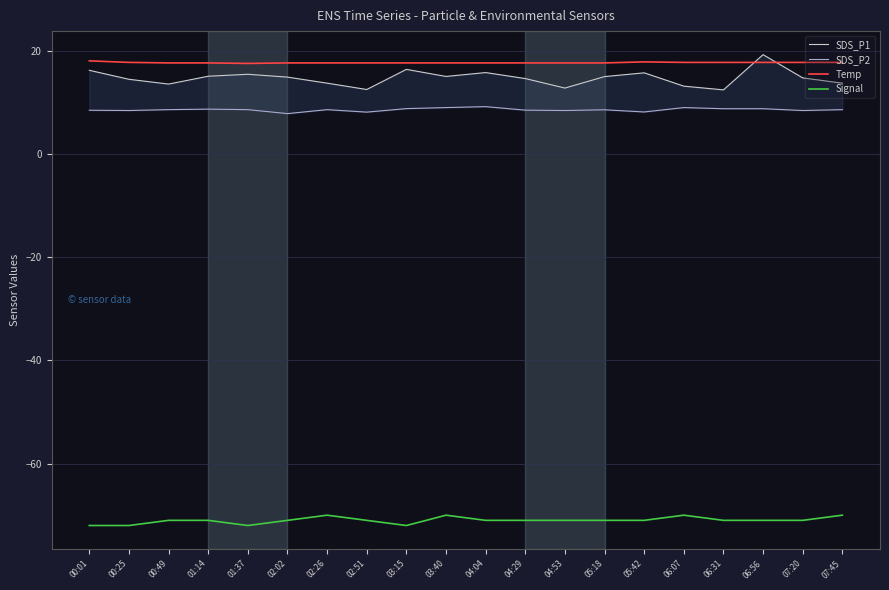

True or false: Signal and Temp intersect in this chart.

False